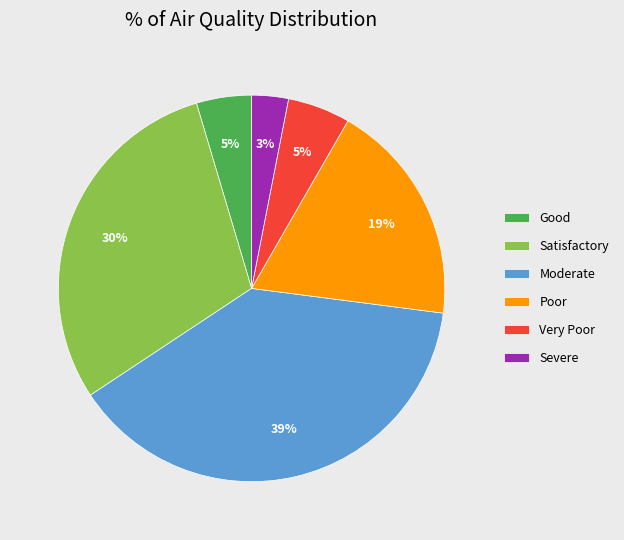

Is it true that Good is 17% of the pie?

False